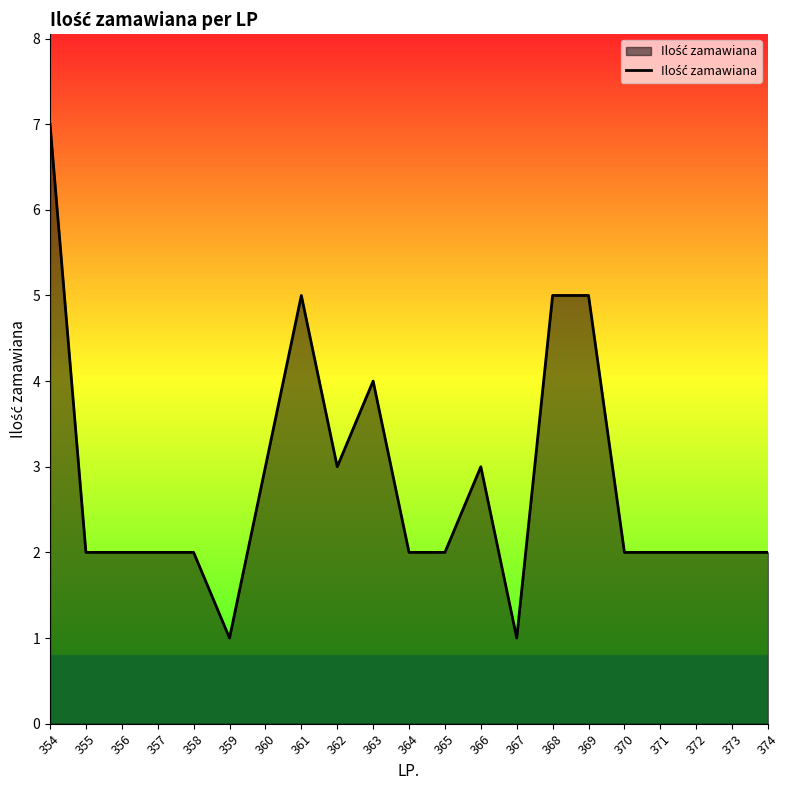

How many categories are shown in the chart?

21